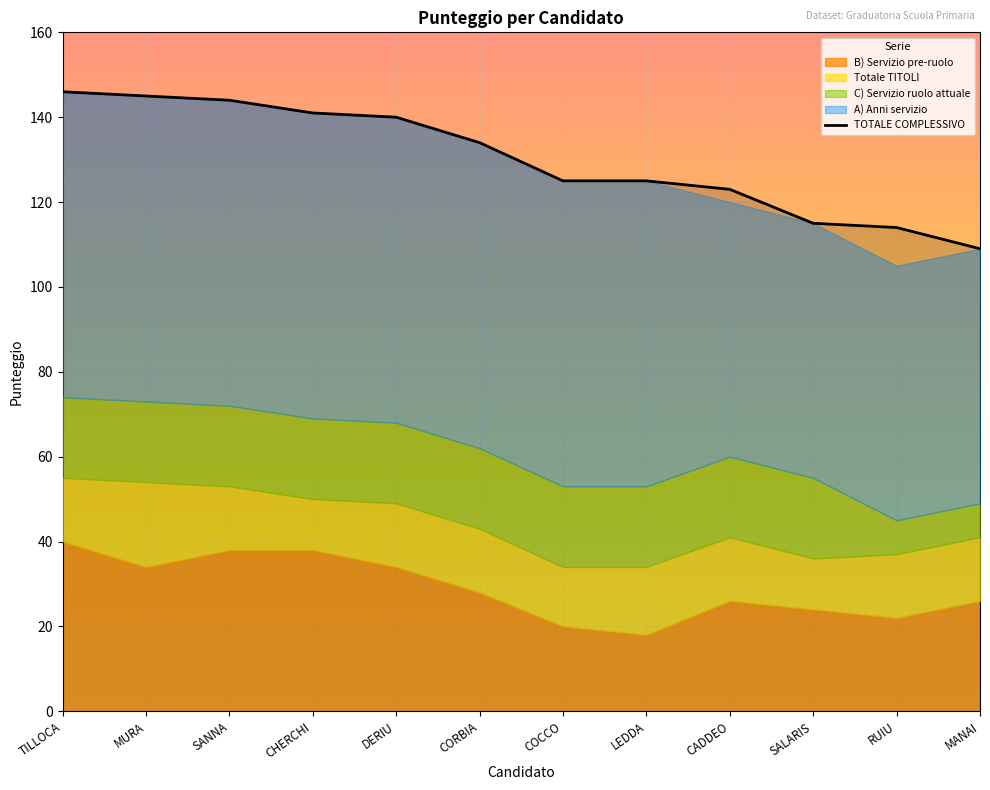

The value at LEDDA is 125. True or false?

True